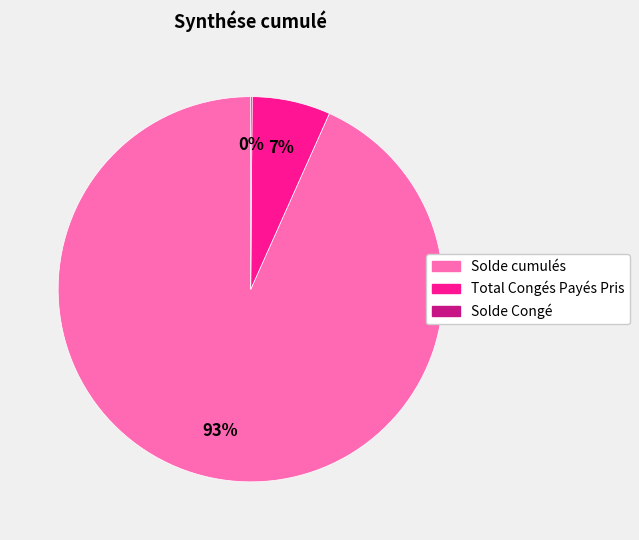

Does Solde cumulés represent more than half of the total?

Yes